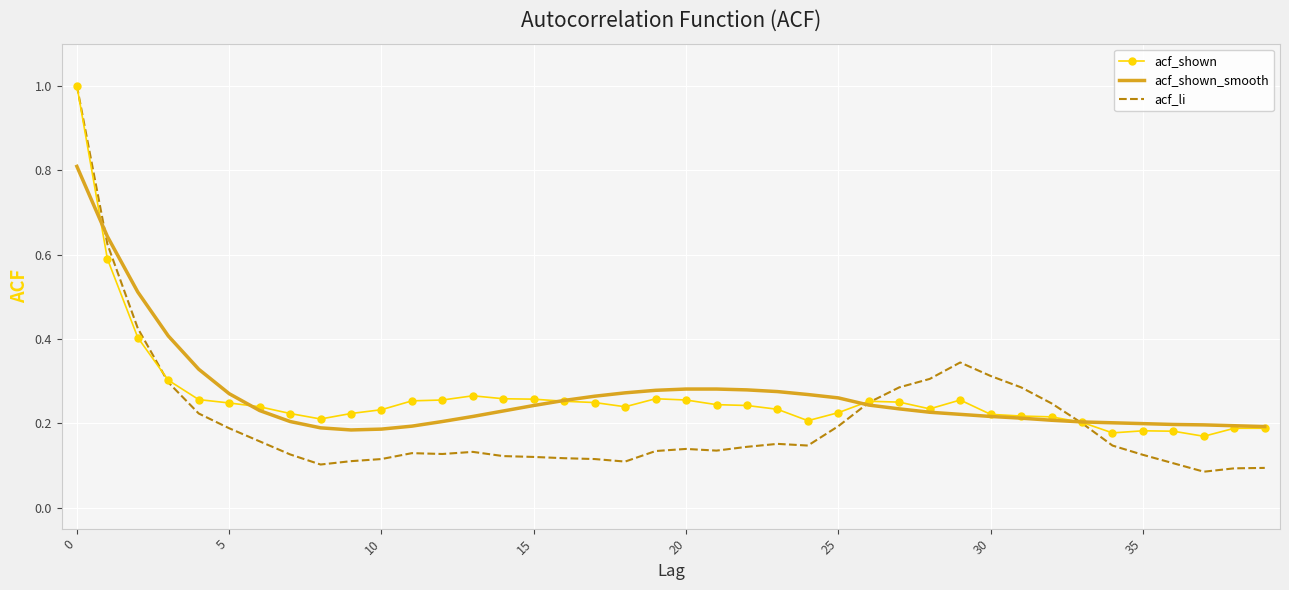

What is the highest value of the acf_li series?

1.0